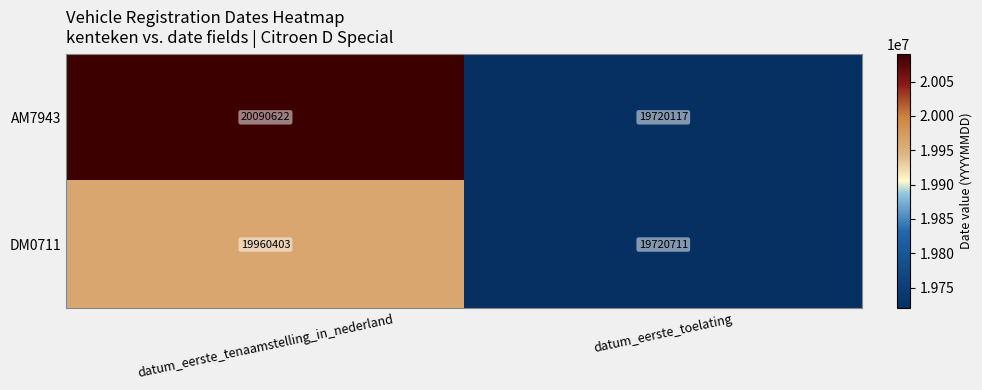

What is the sum of the DM0711 values at datum_eerste_tenaamstelling_in_nederland and datum_eerste_toelating?

39681114